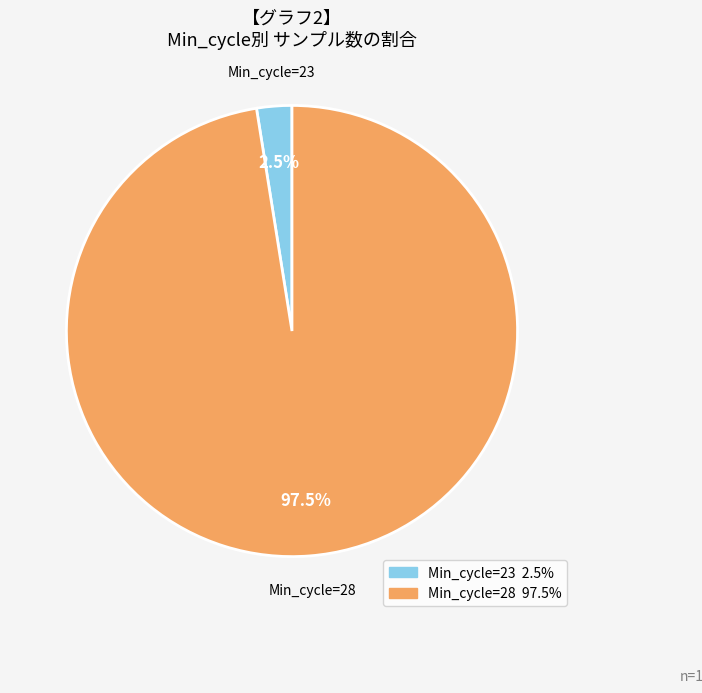

Does any single category account for the majority?

Yes